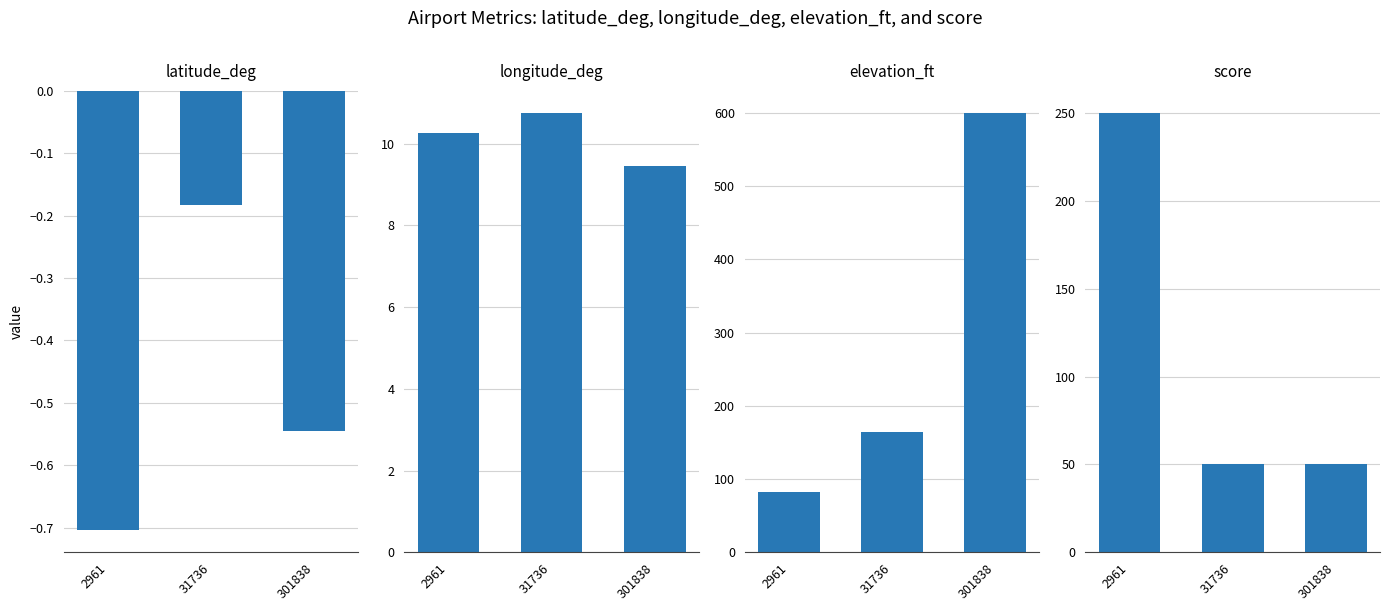

What is the average value of the latitude_deg series?

-0.5